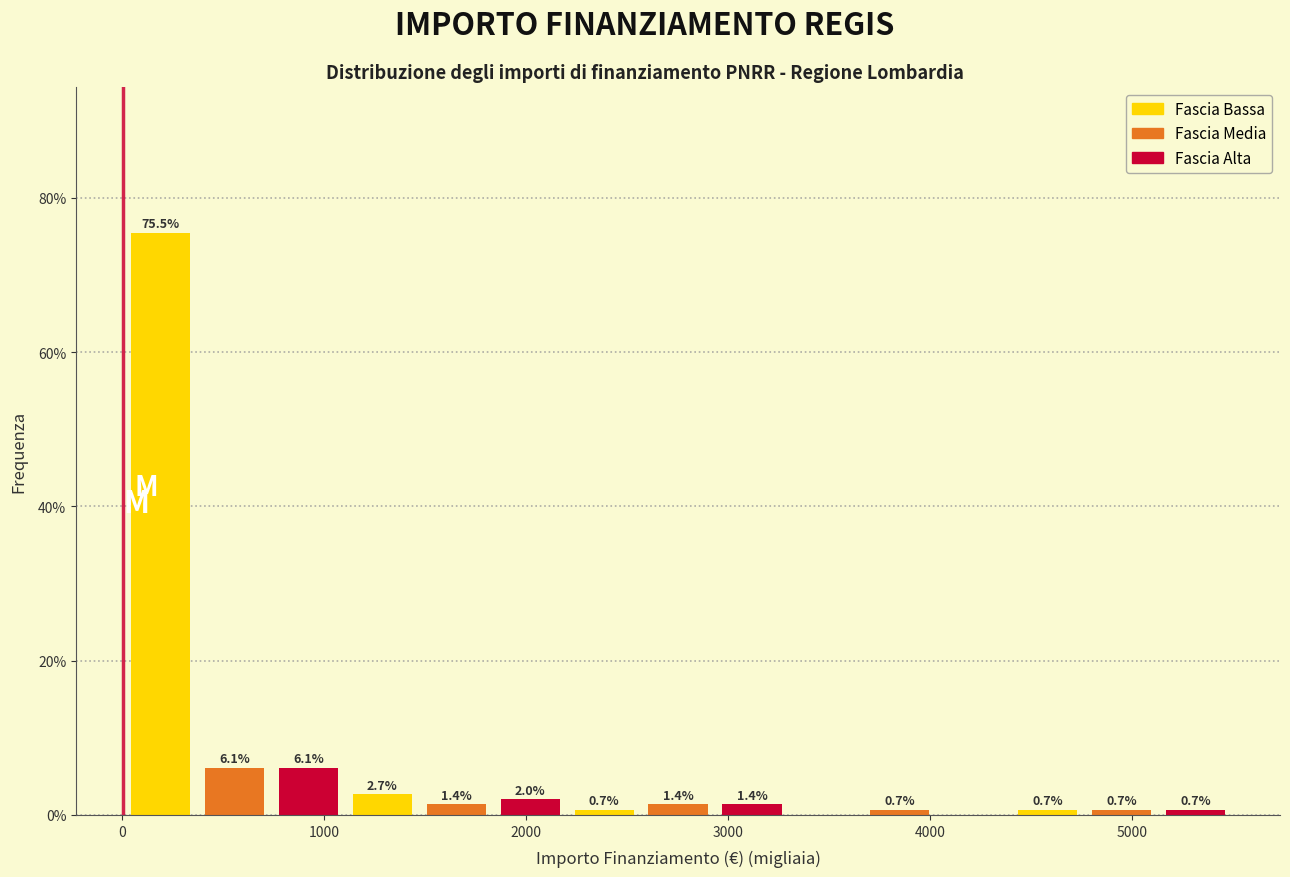

Read against the x-axis, roughly where is the centre of the tallest bar?

200